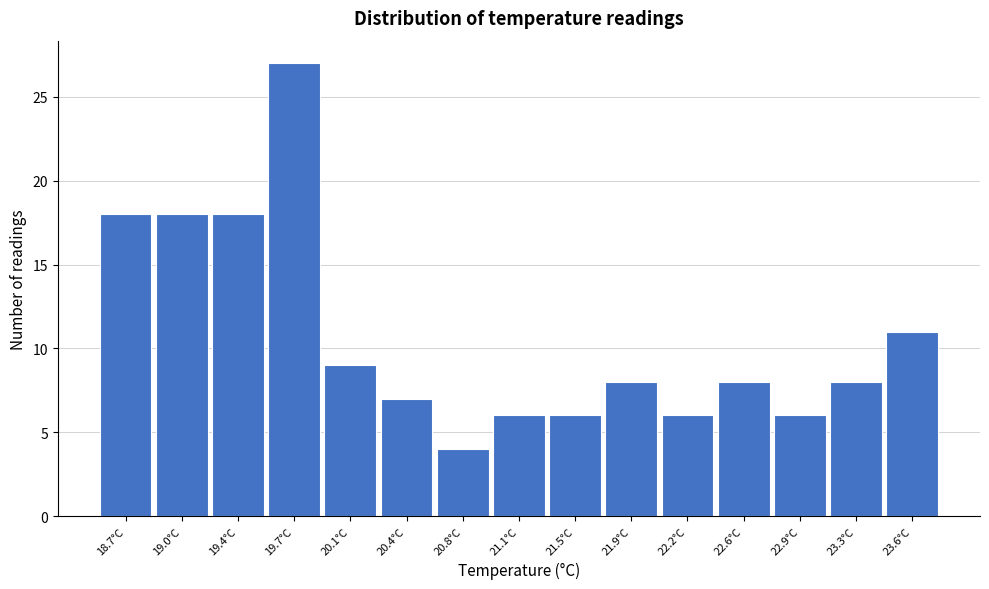

Which range on the x-axis has the tallest bar?

19.55 to 19.90